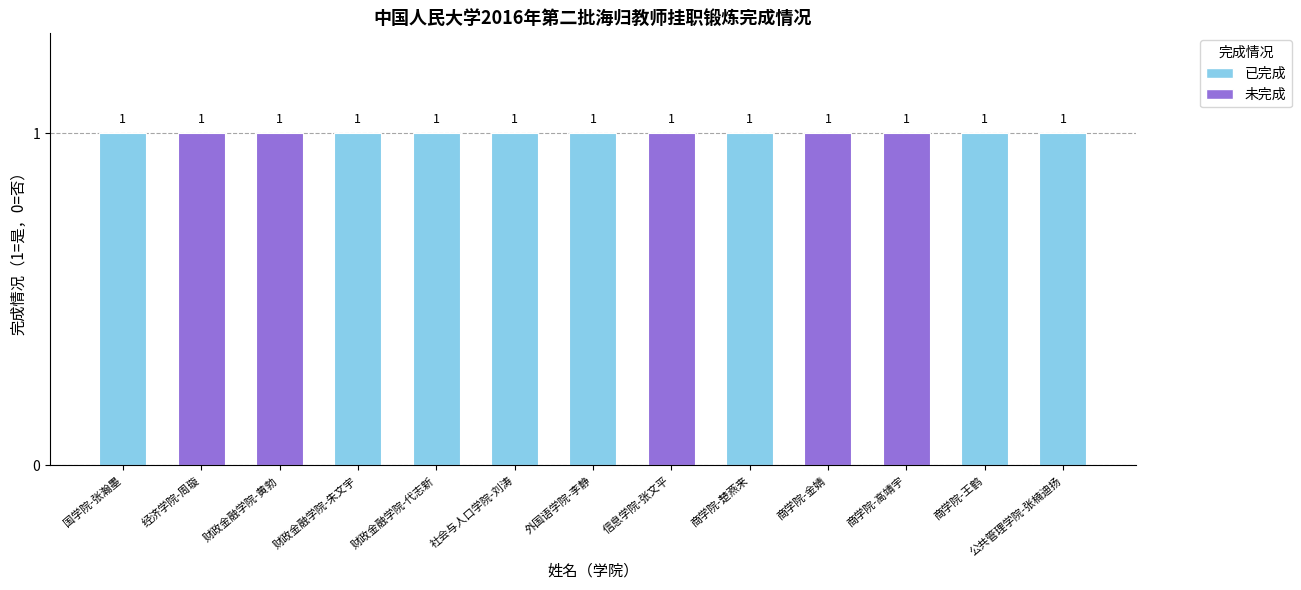

Reading left to right, what are all the values shown in this chart?

已完成: 1	0	0	1	1	1	1	0	1	0	0	1	1
未完成: 0	1	1	0	0	0	0	1	0	1	1	0	0